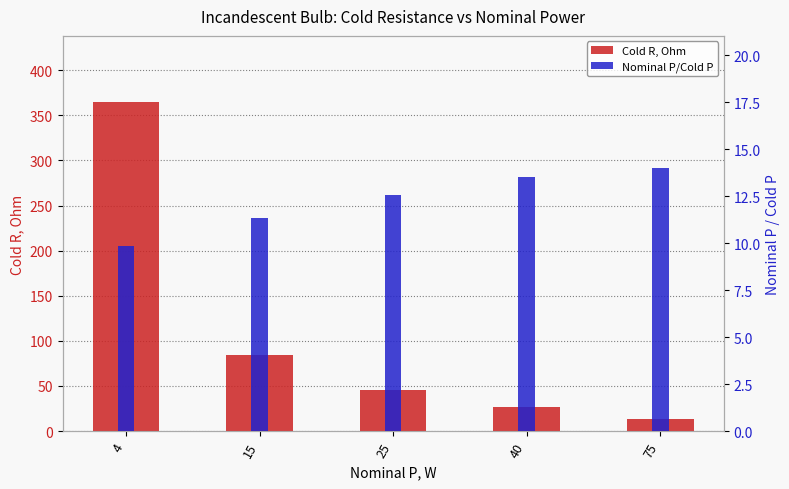

The Nominal P/Cold P series shows 7.8 at 25. True or false?

False